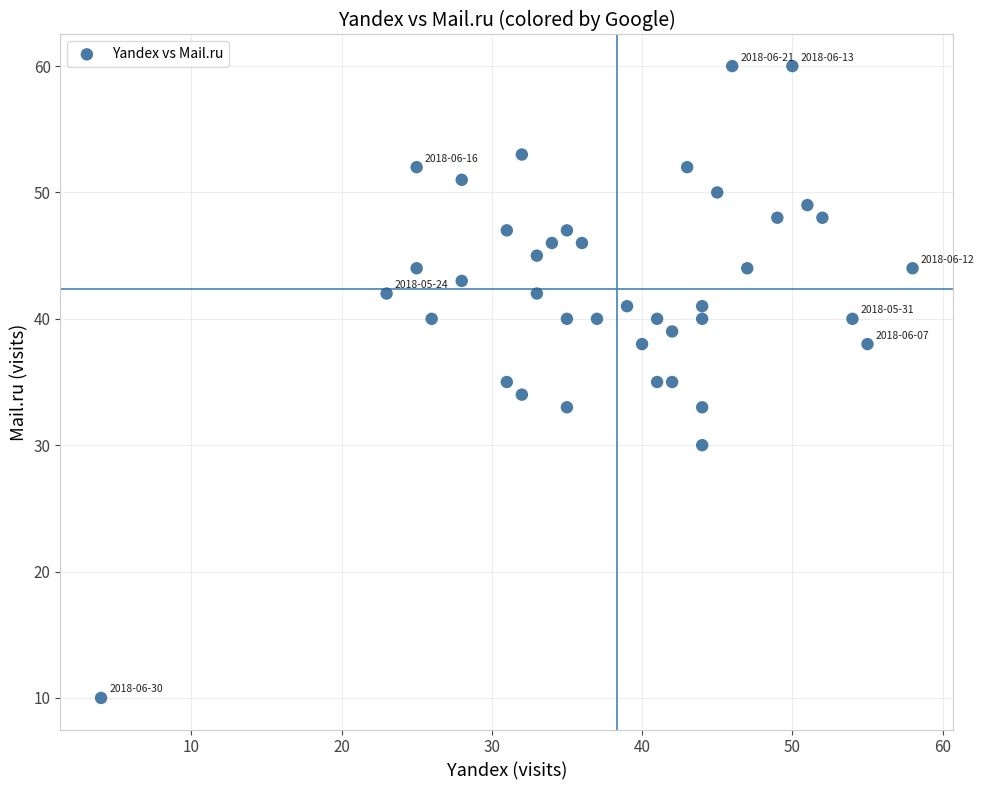

What is the range of X values (max minus min)?

54